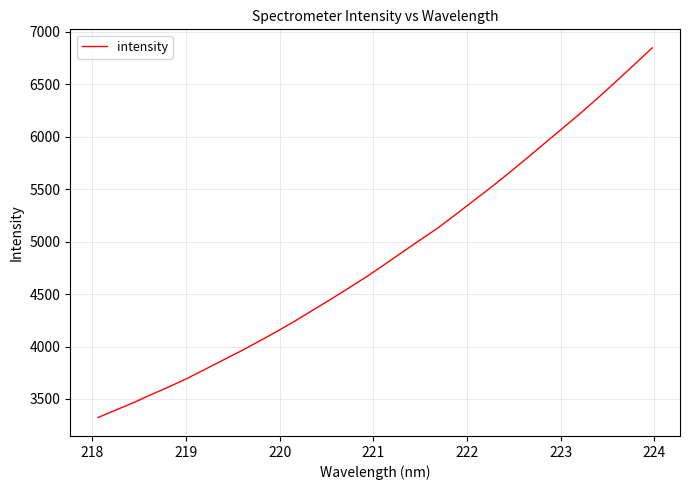

True or false: there are more than 0 points higher than both neighbors.

False